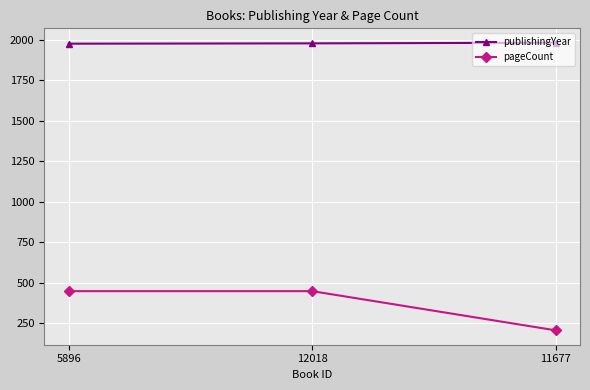

What value does the pageCount series have at 12018, to the nearest 50?

450